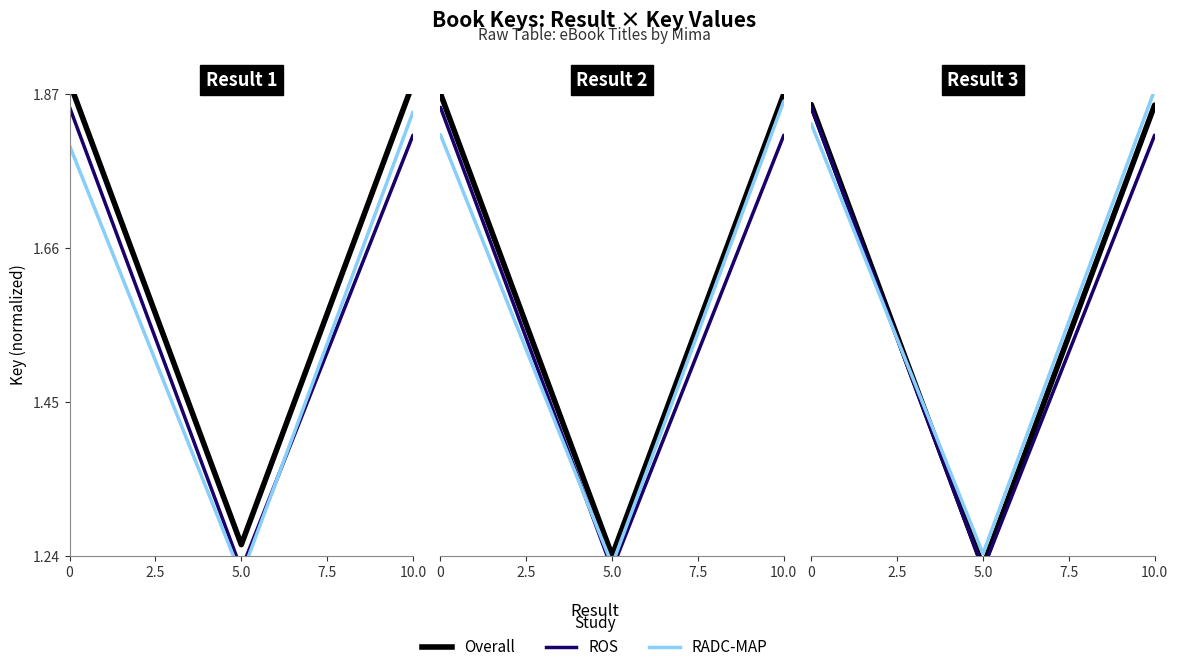

What is the average value of the Overall series?

1.7